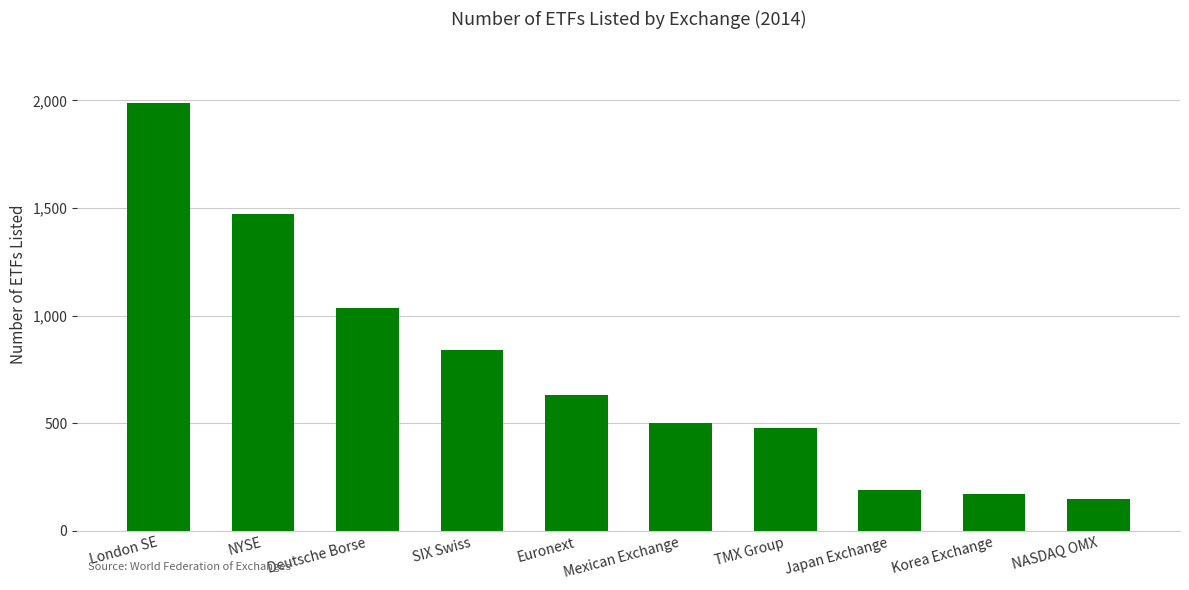

The chart shows a value of 150 at NASDAQ OMX. True or false?

True